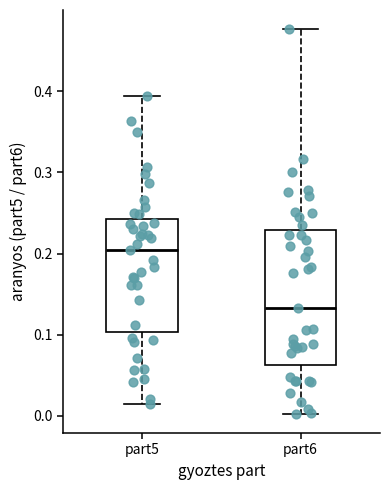

Which box is the tallest, from its lower edge to its upper edge?

part6